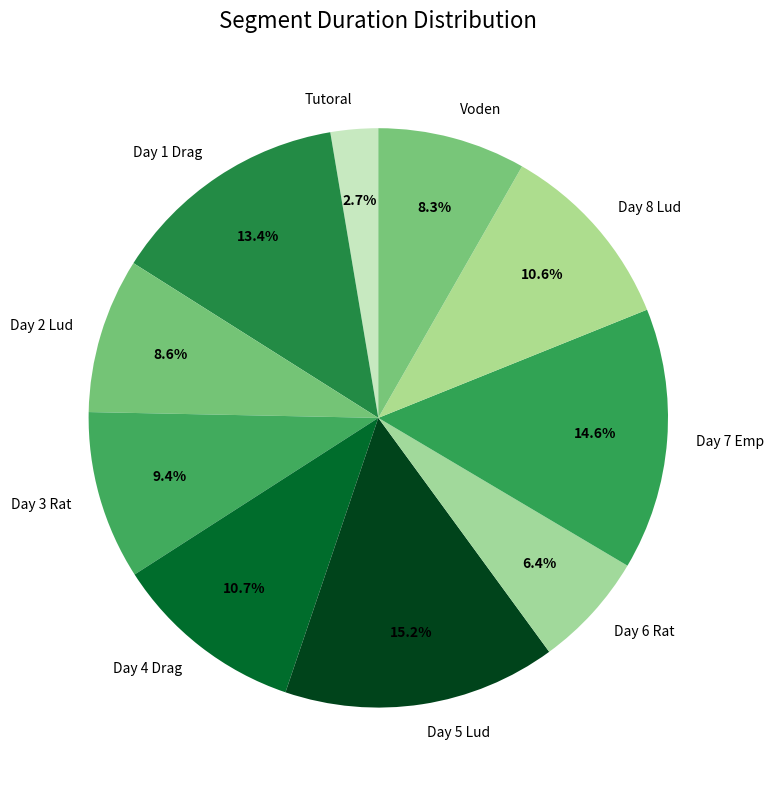

Approximately how many times larger is the value at Day 8 Lud compared to Day 2 Lud?

1.2